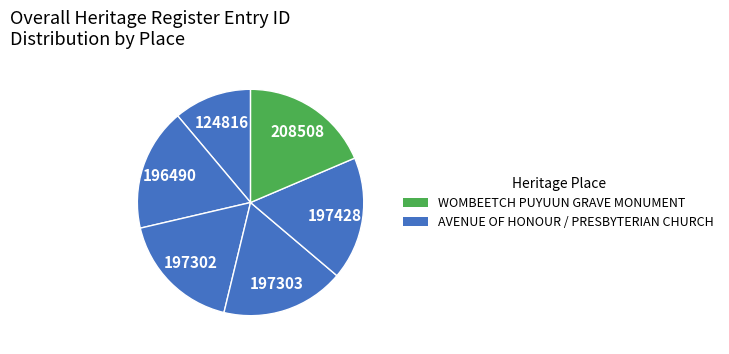

Count the number of slices in the pie.

6